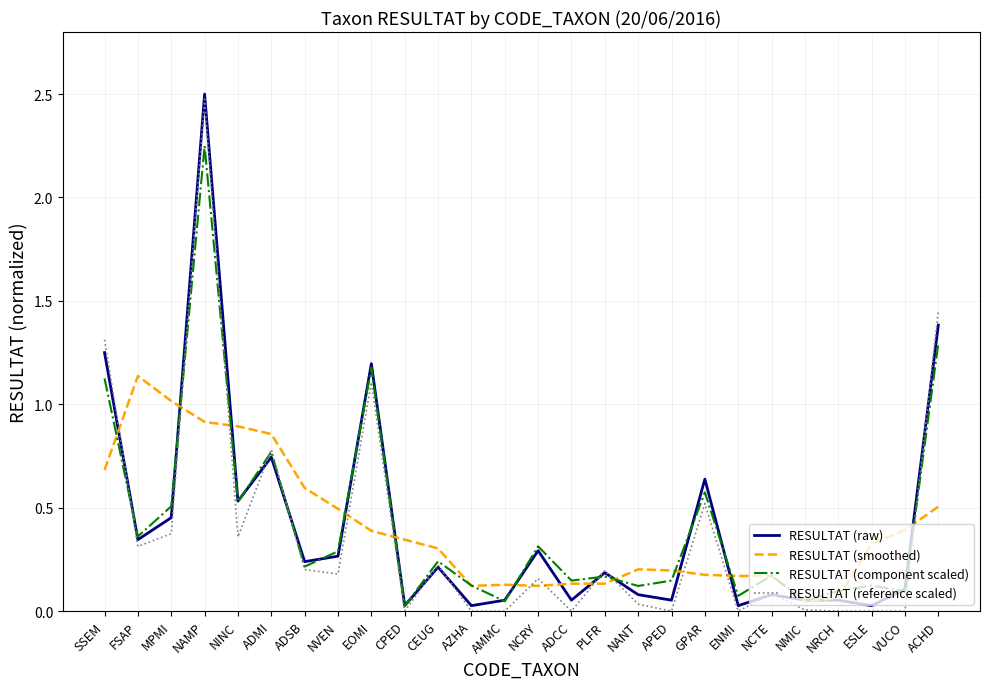

What position from the left is CEUG?

11